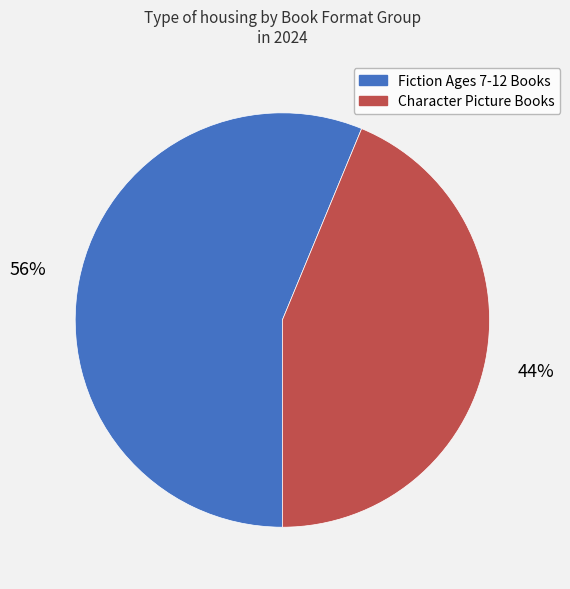

Which slice is the smallest?

Character Picture Books